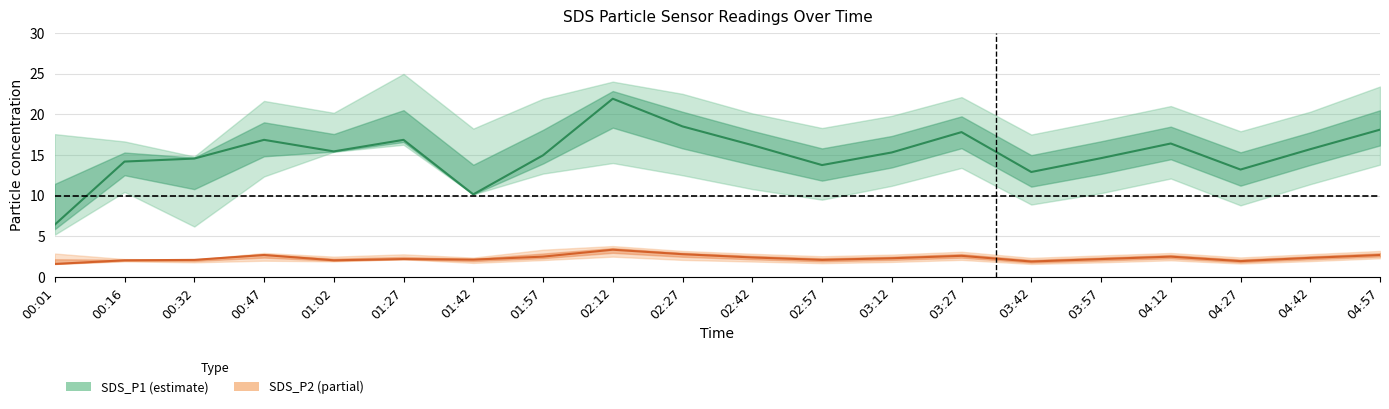

True or false: SDS_P1 has more than 2 interior local peaks.

True